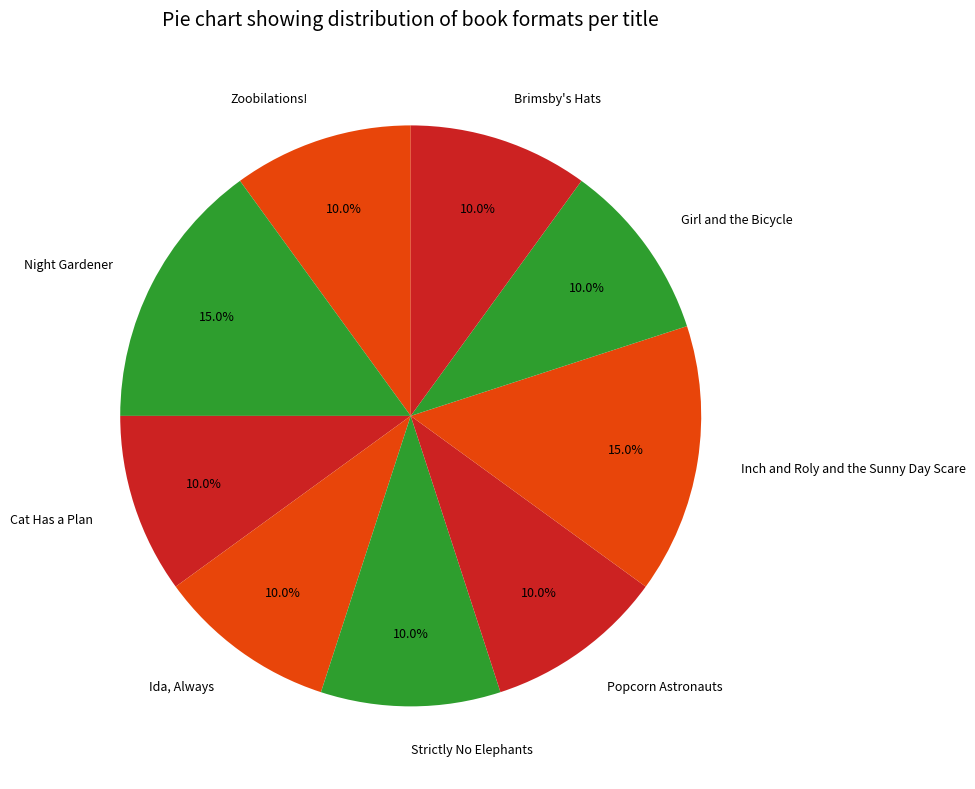

Approximately how many times larger is the value at Girl and the Bicycle compared to Ida, Always?

1.0